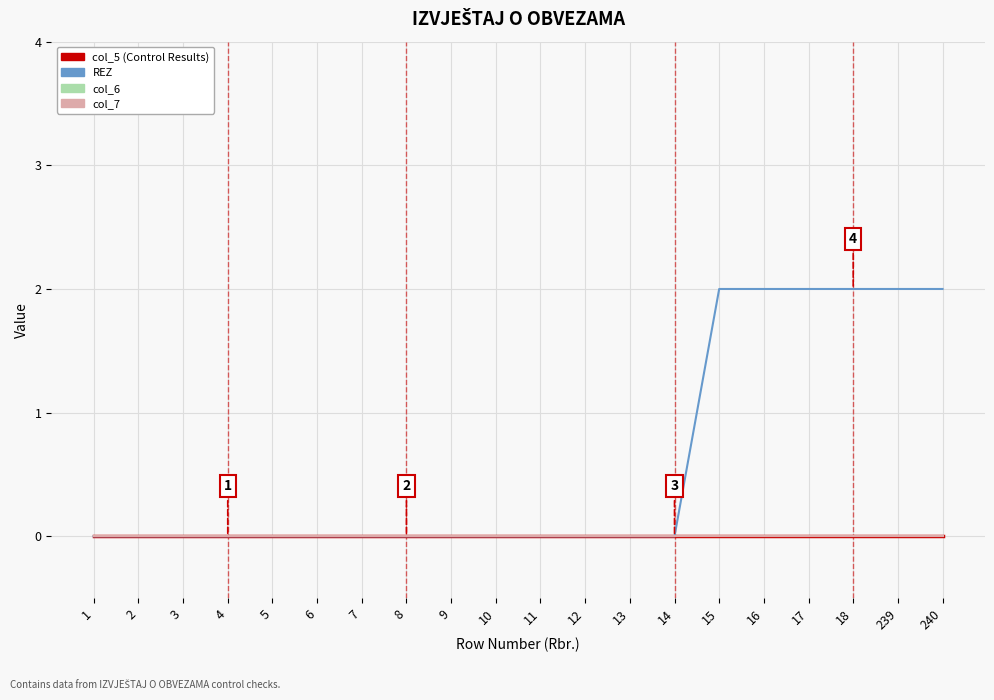

True or false: col_7 has more than 1 points higher than both neighbors.

False